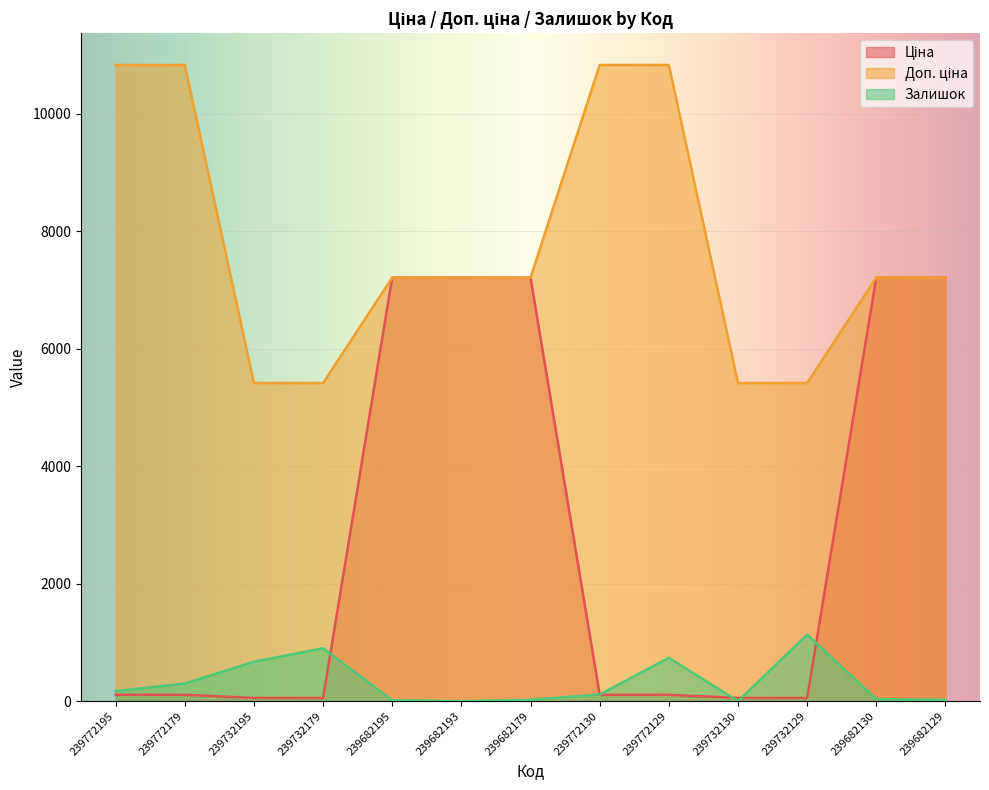

What is the difference between the Ціна values at 239732179 and 239772129?

54.1